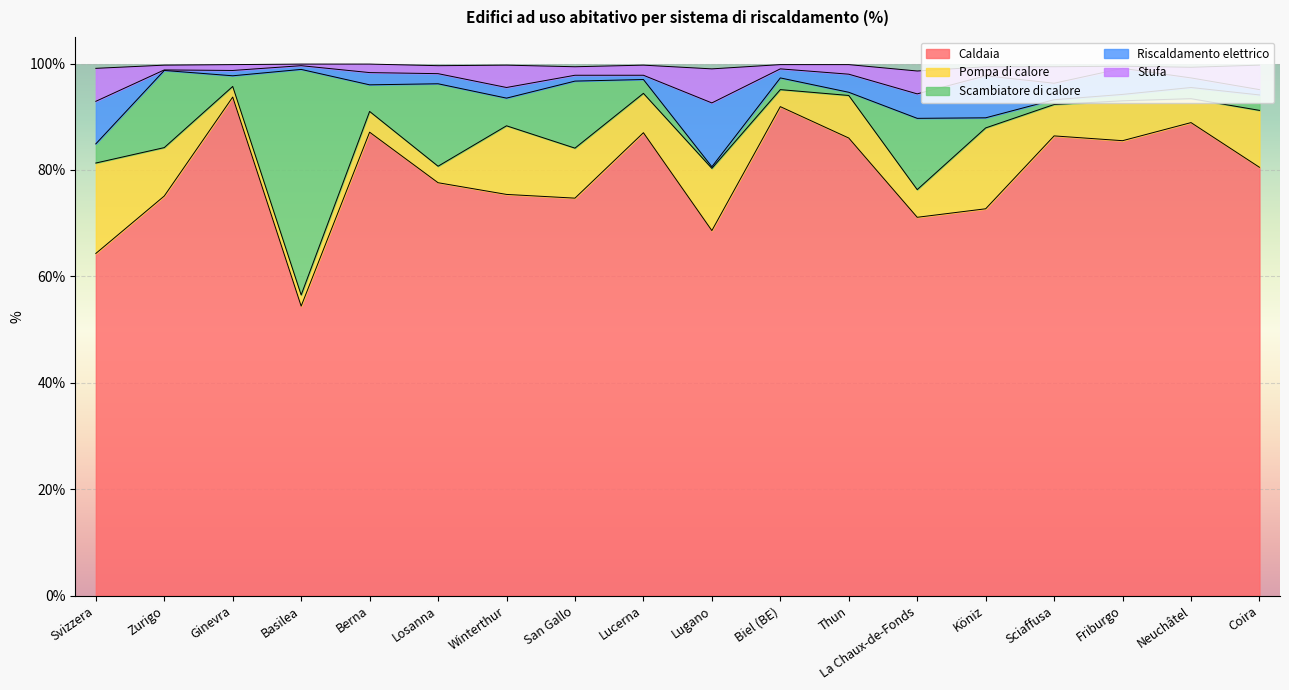

What is the sum of all Riscaldamento elettrico values?

58.3